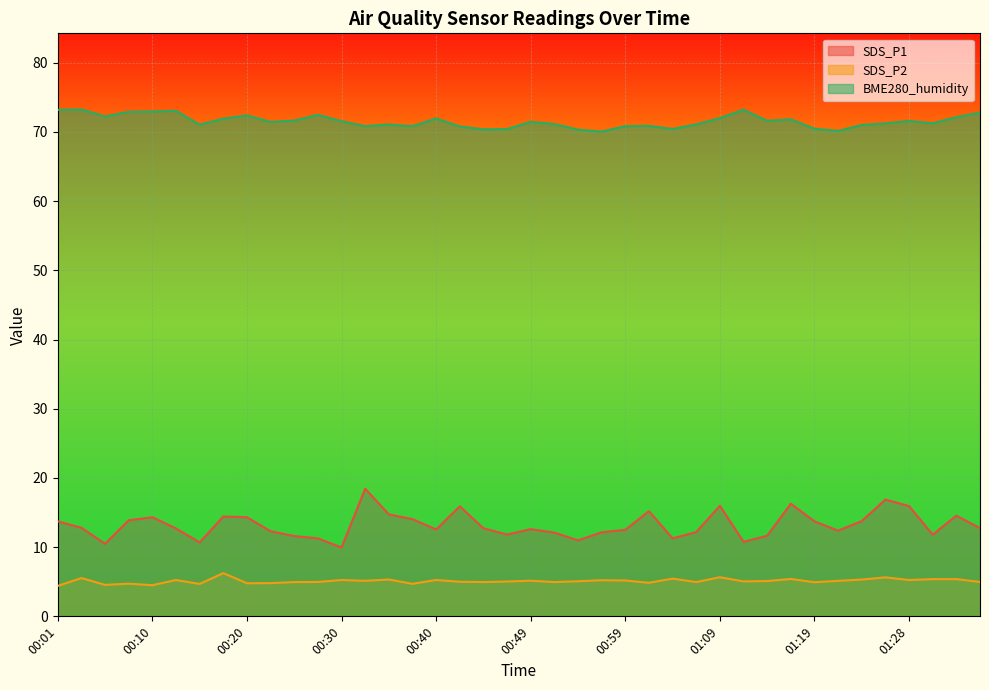

What is the total value across all series at 01:14?

88.4